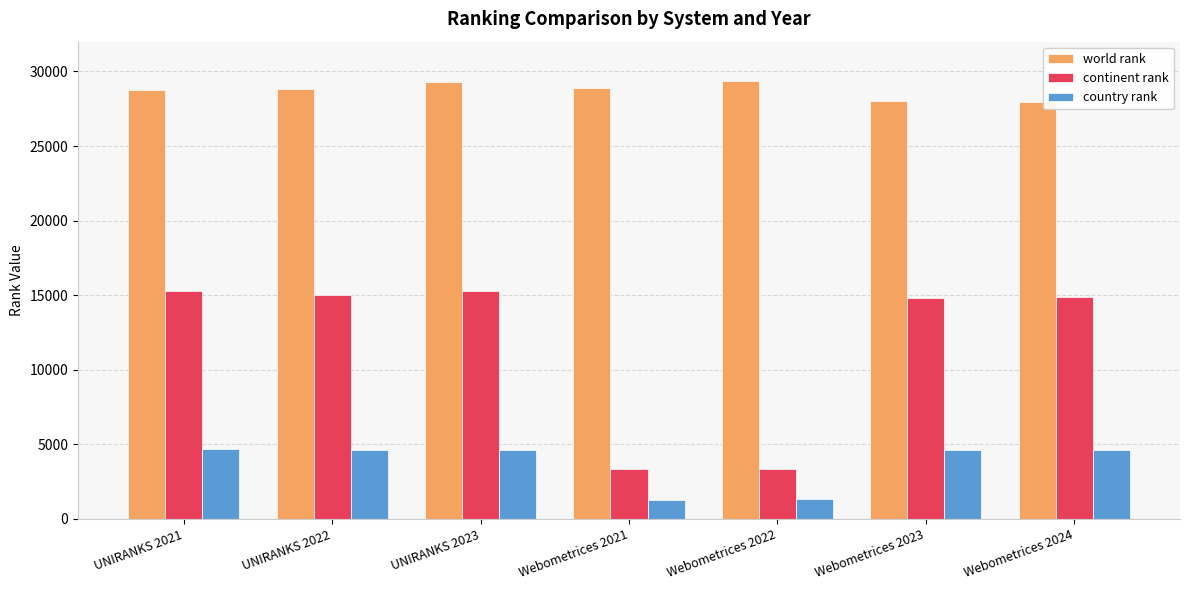

How many bars are there in total?

21